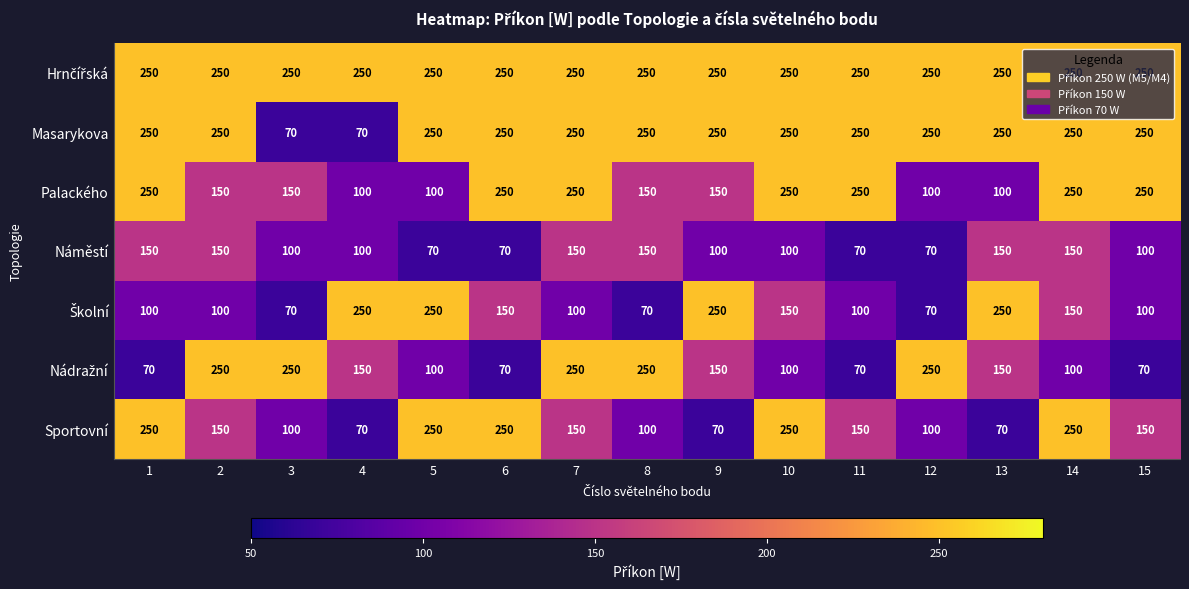

What is the total value across all series at 4?

990